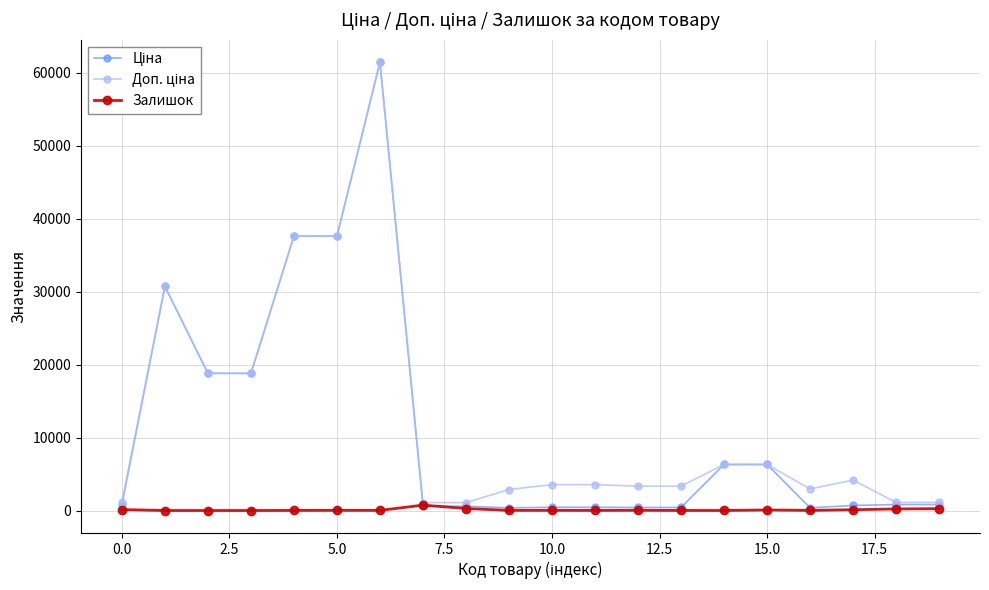

How many categories are shown in the chart?

20